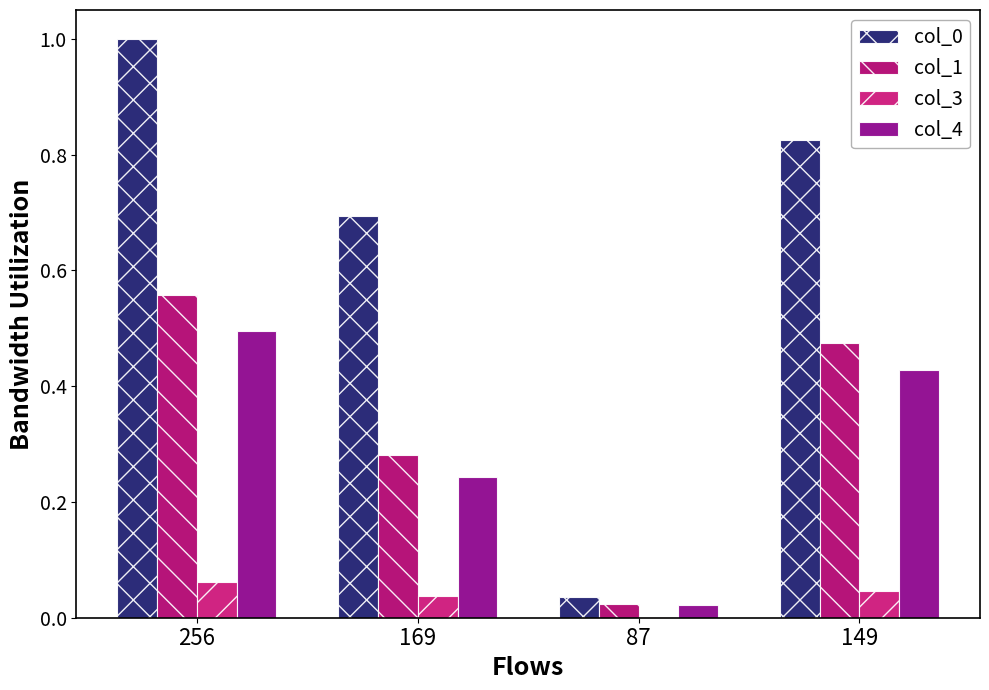

What is the sum of all col_1 values?

1.3